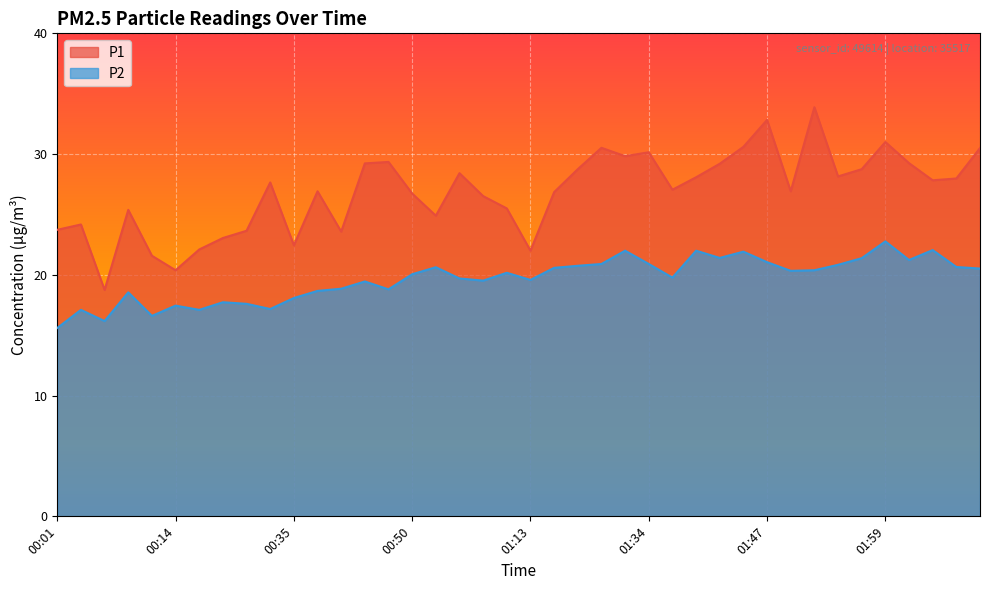

What is the highest value of the P2 series?

22.8